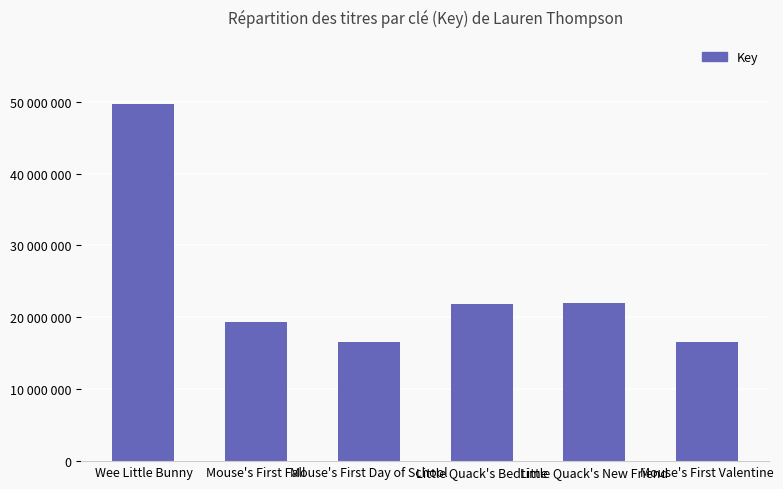

Are the bars horizontal?

No